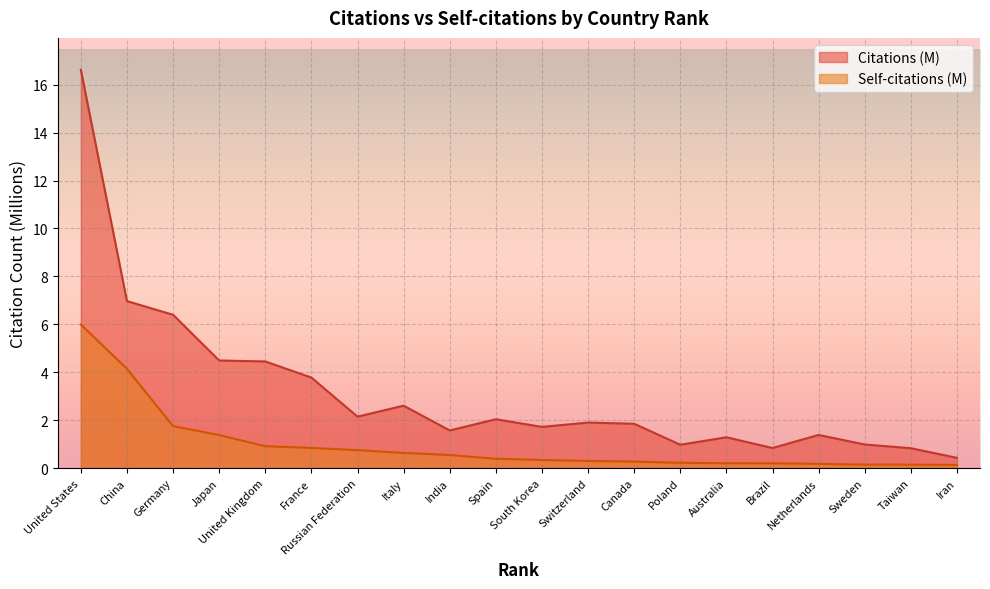

Count the number of data series in this chart.

2